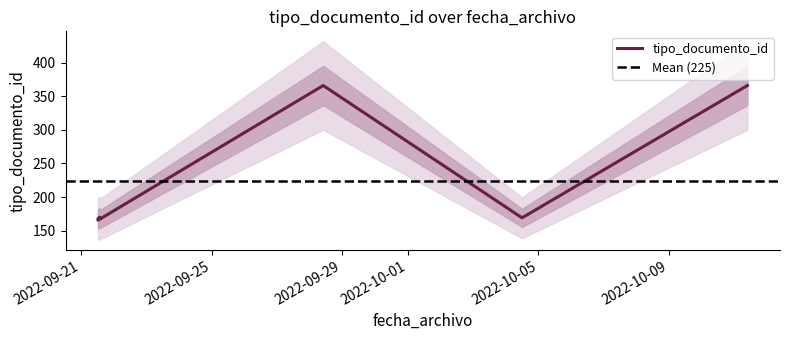

What is the lowest value of the tipo_documento_id series?

166